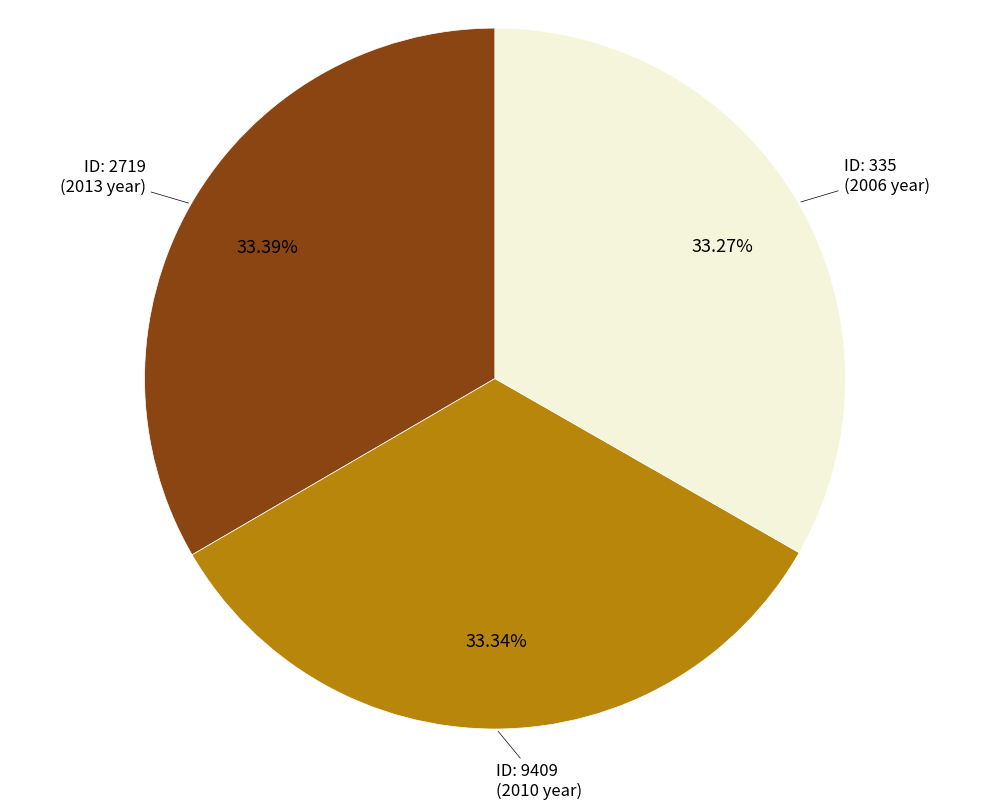

Does any single category account for the majority?

No